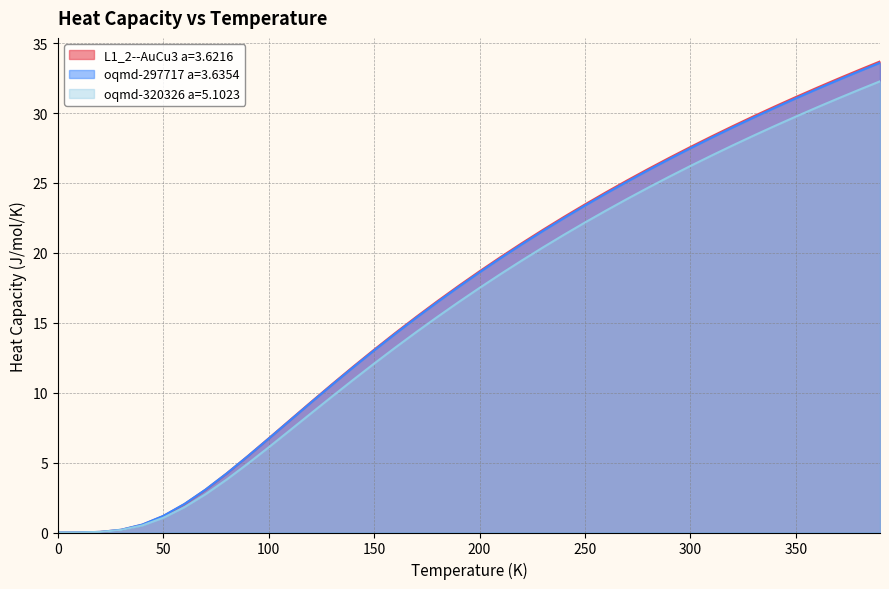

Which series has the largest range (max minus min)?

L1_2--AuCu3 a=3.6216